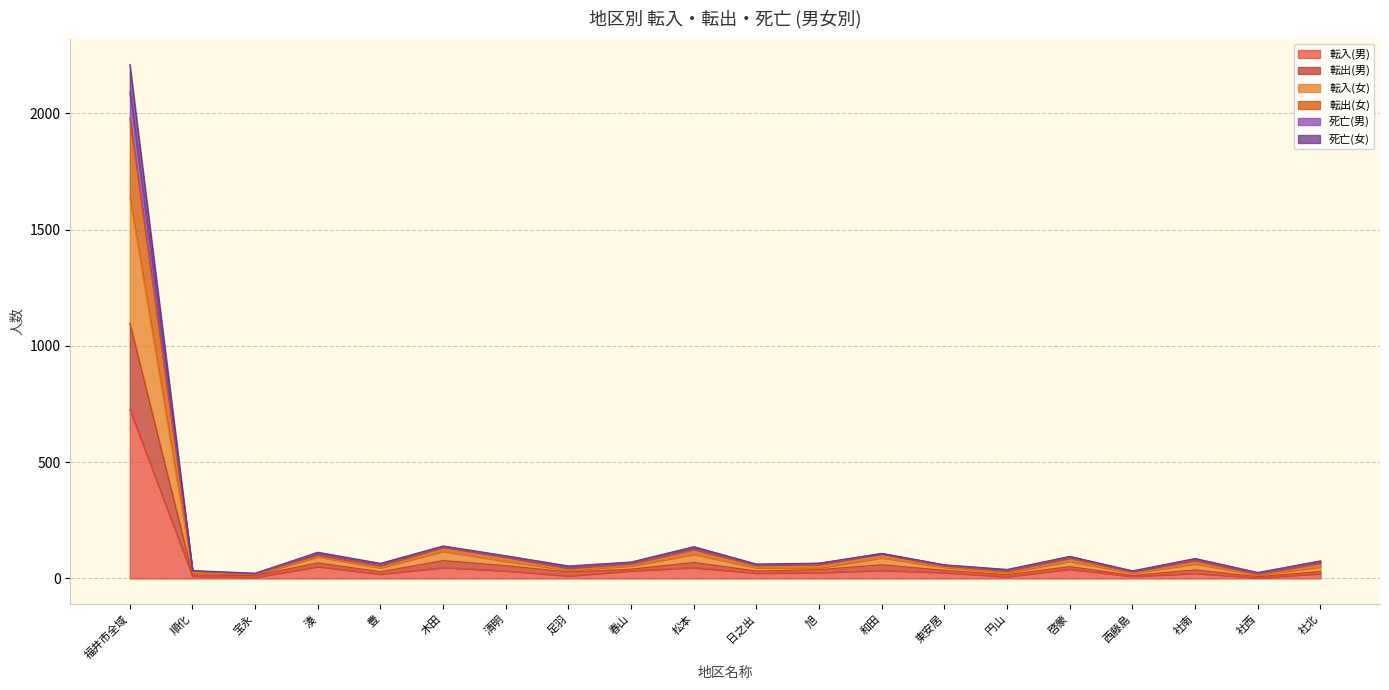

At which category is the sum across all series the highest?

福井市全域